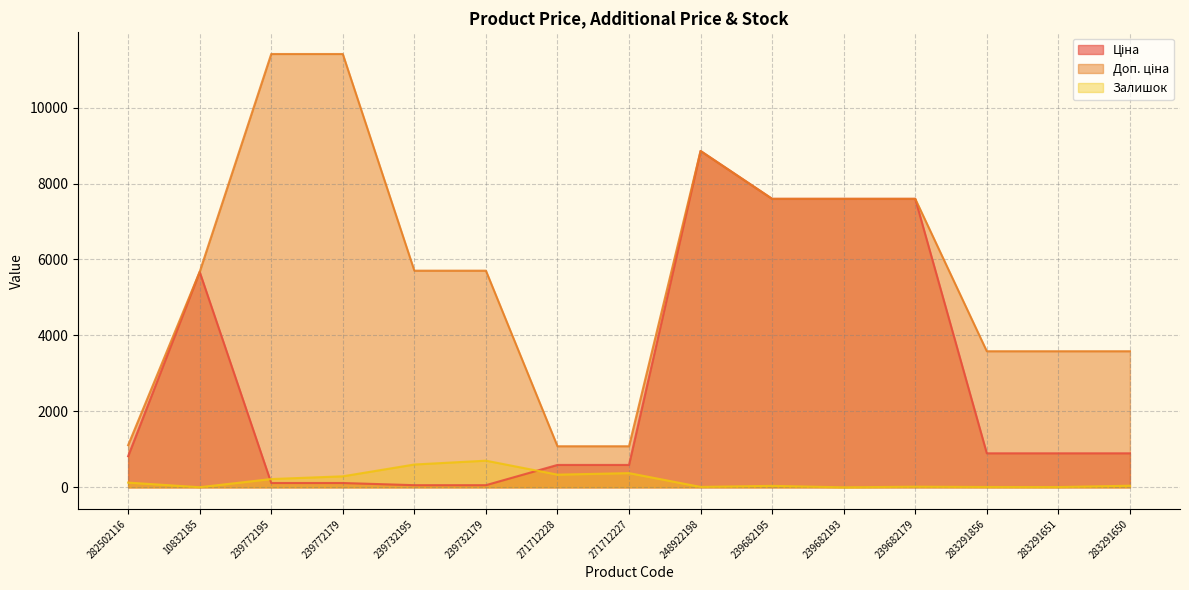

True or false: Ціна has more than 0 interior local peaks.

True